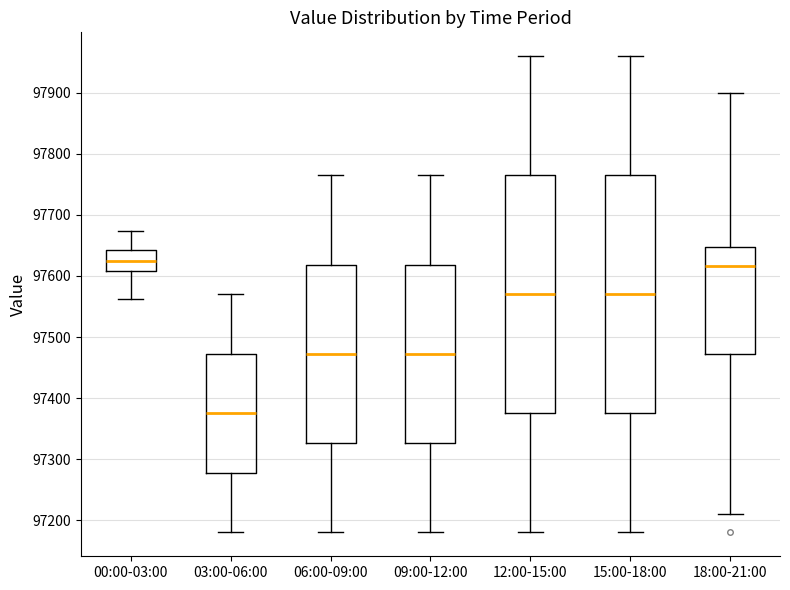

Where does the upper whisker of the box for 15:00-18:00 end on the y-axis? The values are not printed on the chart, so give them approximately, as read against the axis.

97960